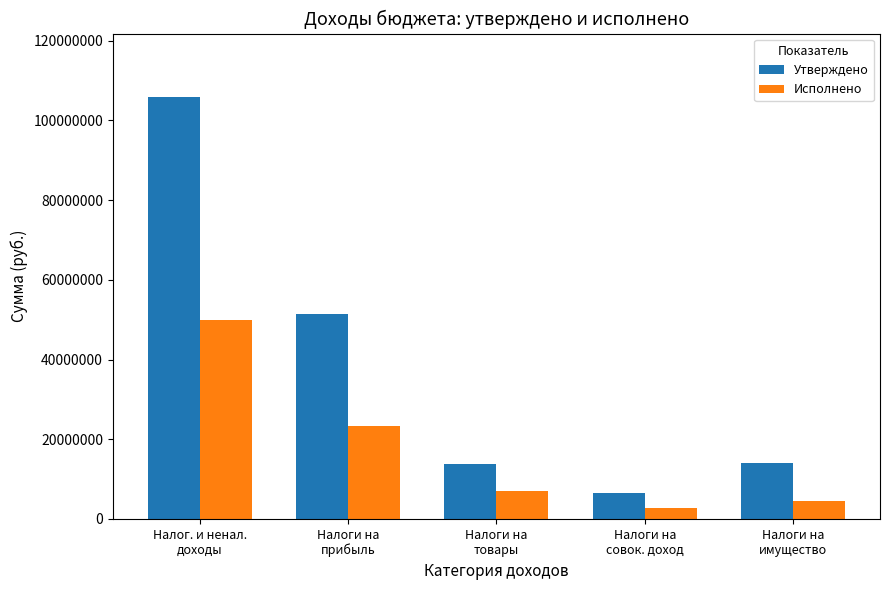

Which category has the highest value across all series?

Налог. и ненал.
доходы